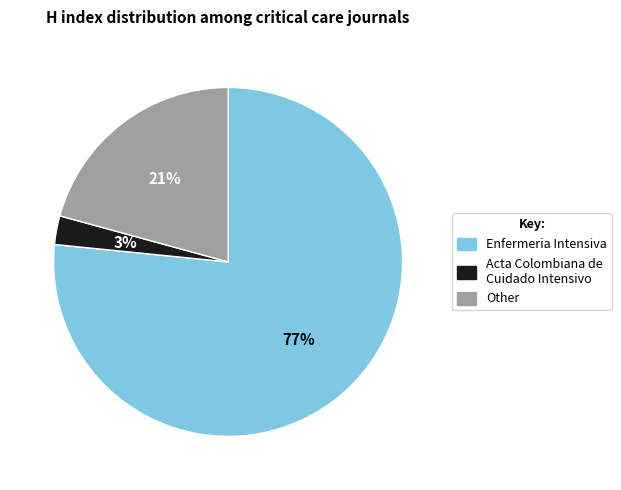

How many slices are in this pie chart?

3